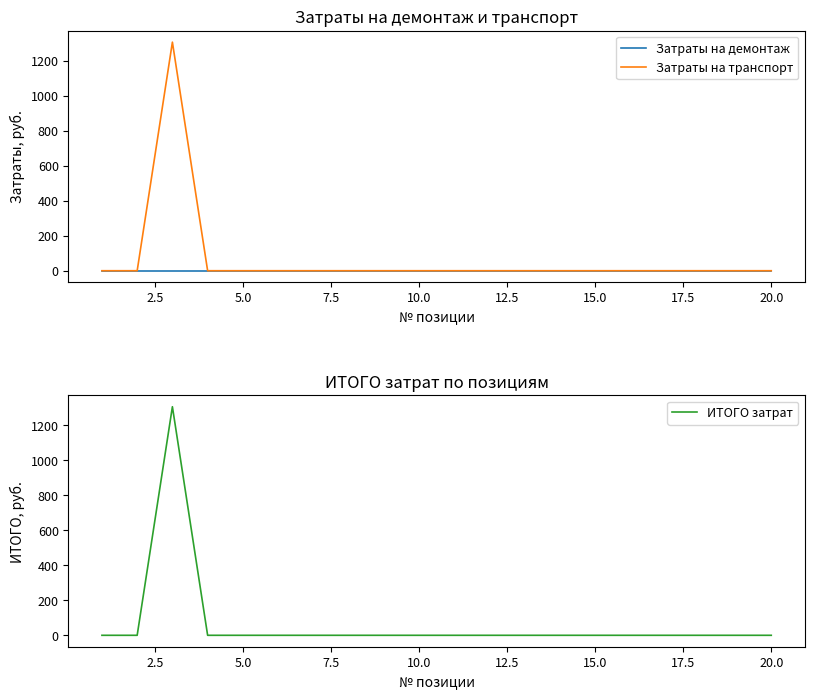

What is the maximum value for ИТОГО затрат?

1305